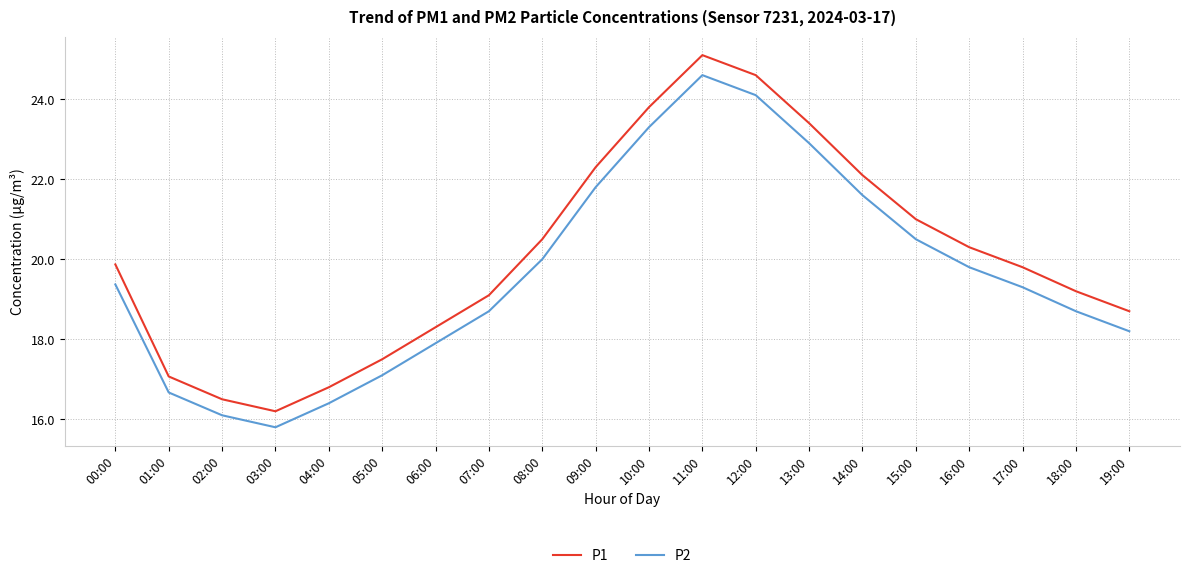

What position from the right is 02:00?

18